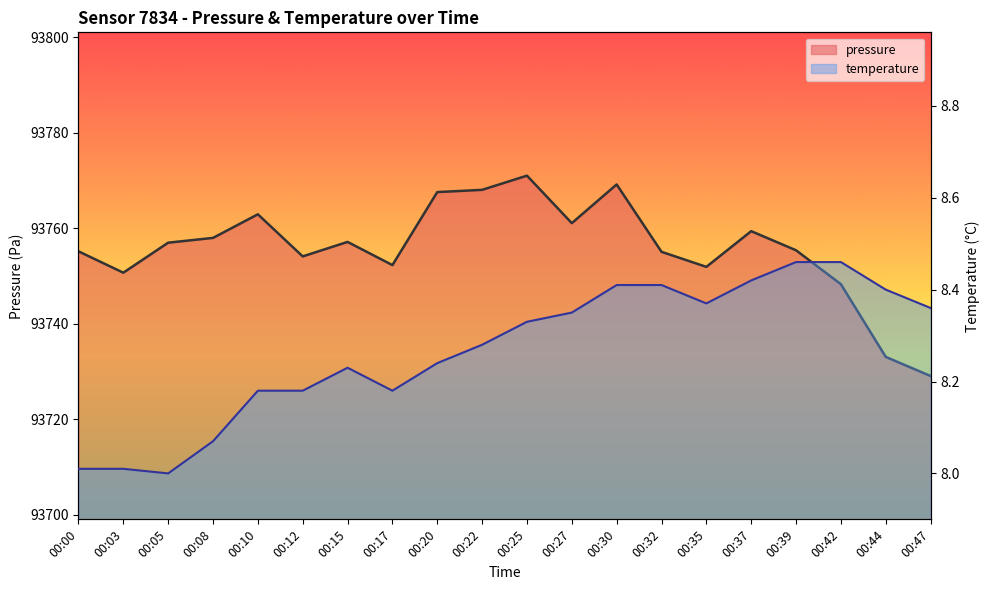

The temperature series shows 14.6 at 00:25. True or false?

False